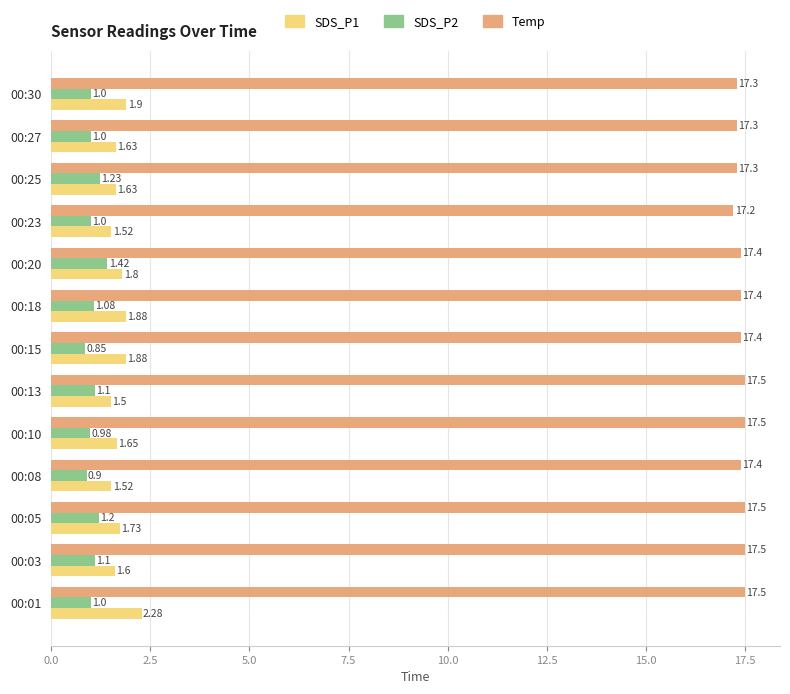

How many data points does each series have?

13